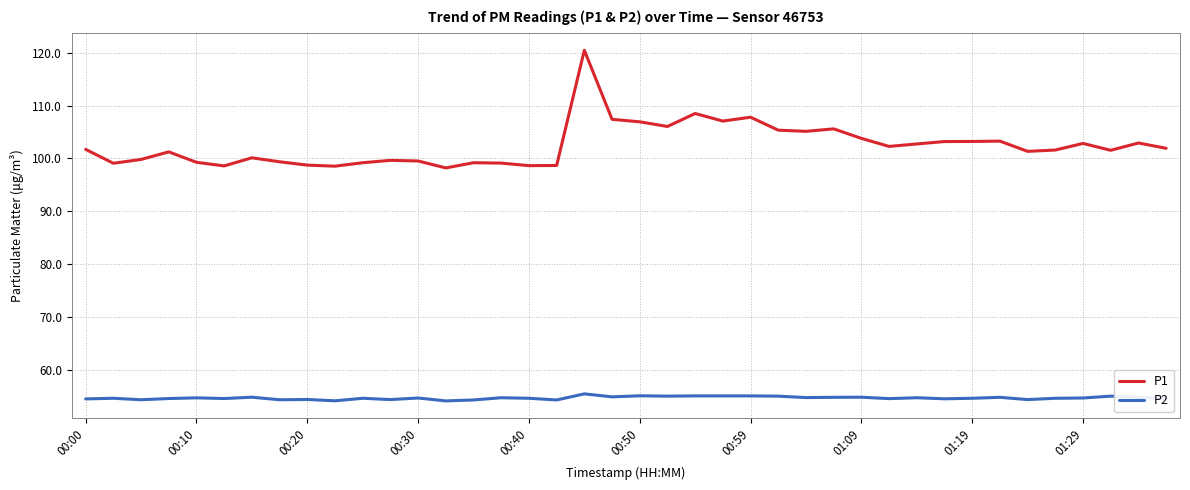

What is the smallest value displayed?

54.2